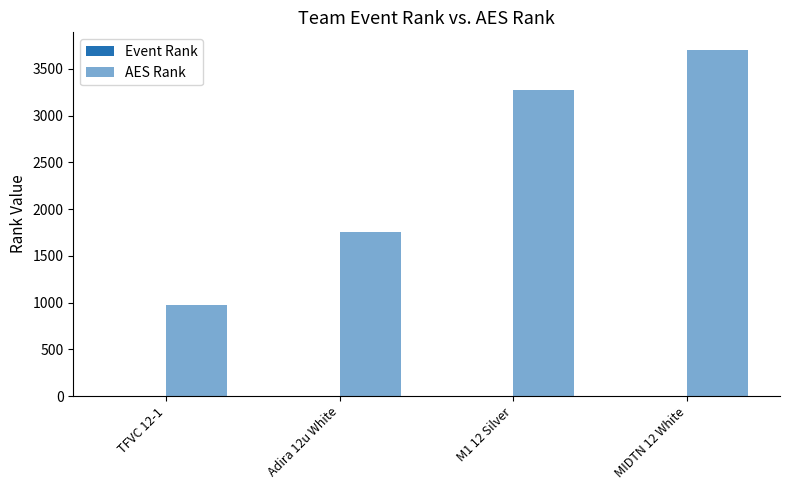

Rank the series at TFVC 12-1 from lowest to highest value.

Event Rank, AES Rank